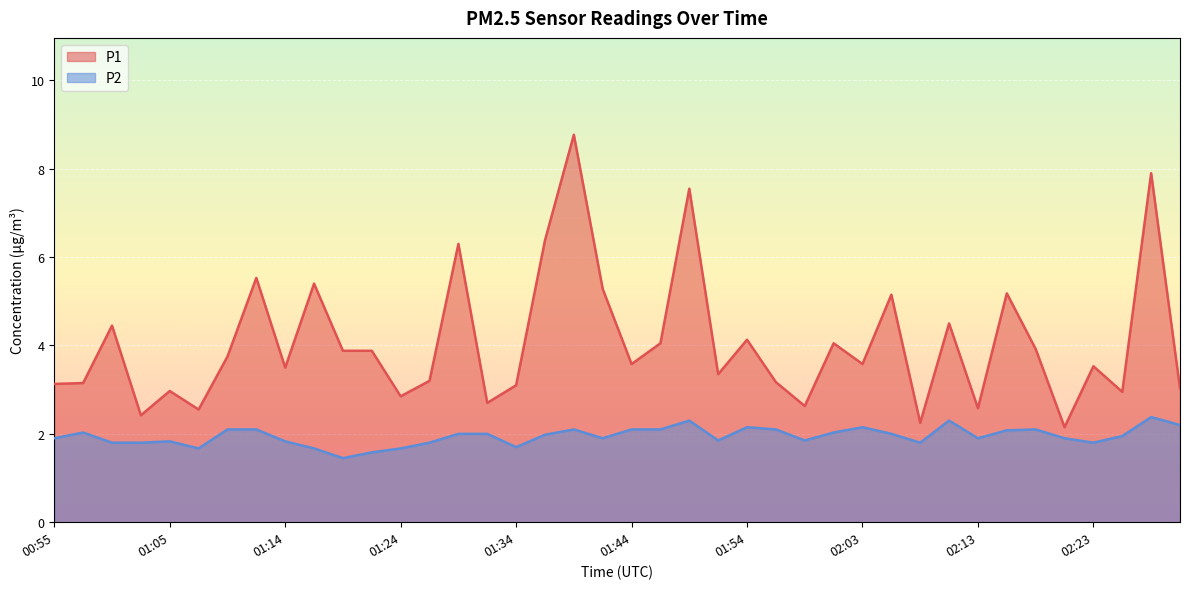

How many series are shown in this chart?

2